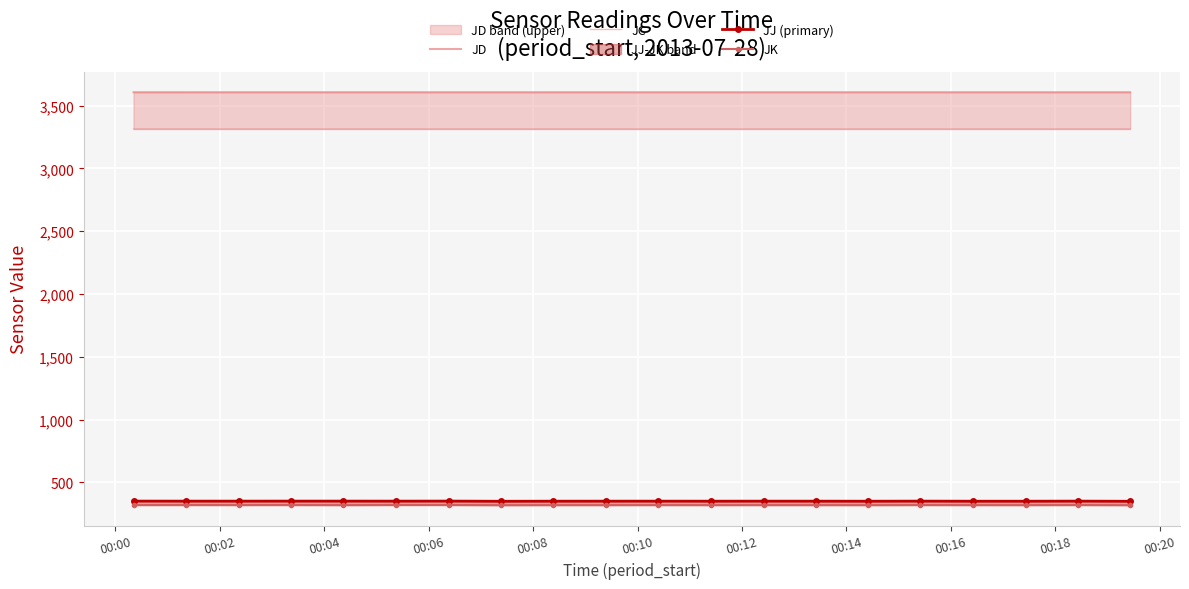

What position from the right is 00:04?

18